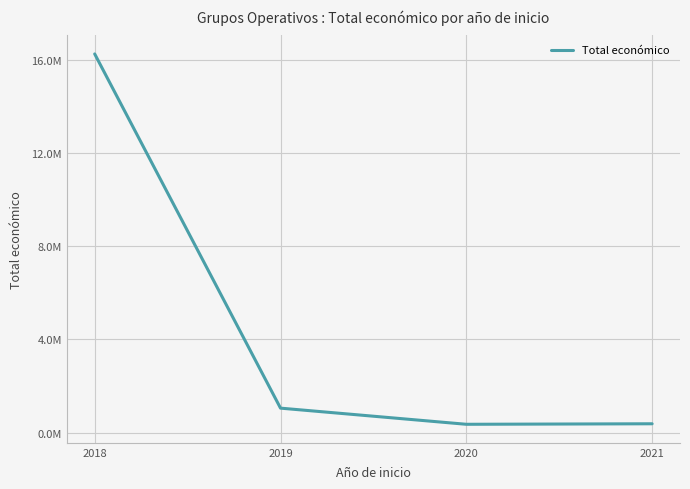

What is the value of the 3rd point from the left?

363425